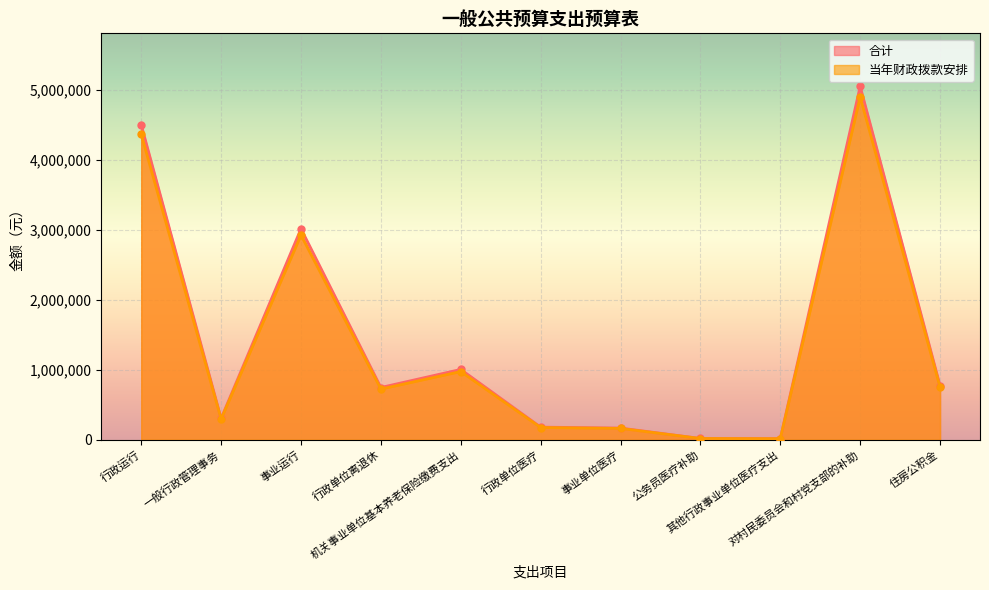

At how many categories does at least one series exceed 2461245?

3